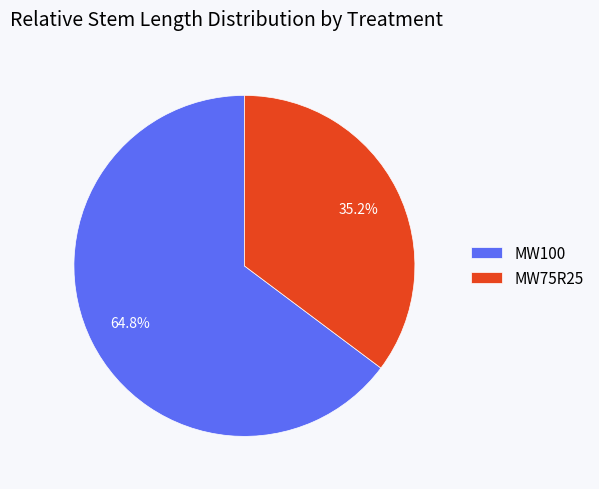

What is the smallest slice in the pie chart?

MW75R25